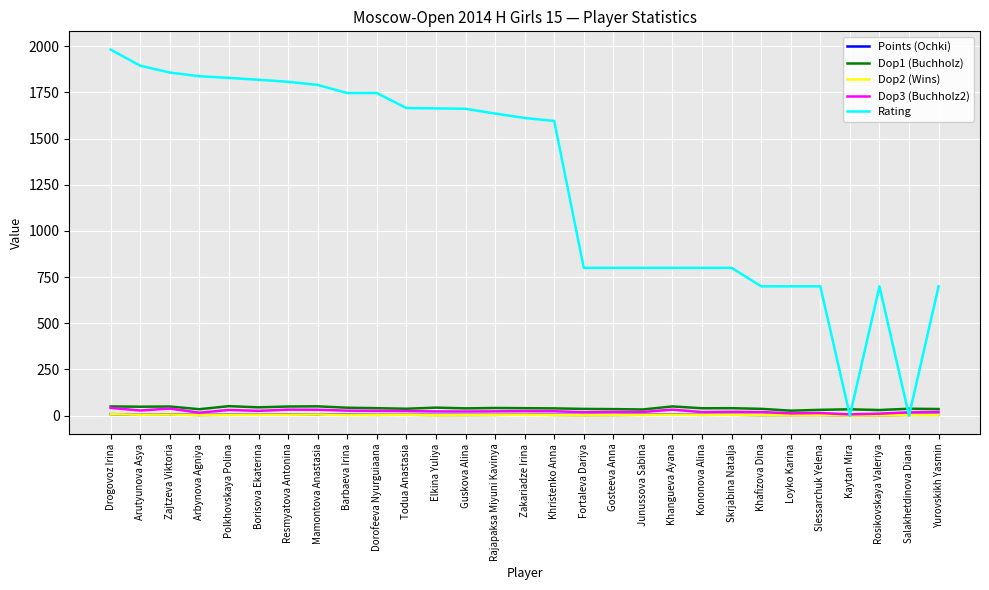

What is the maximum value shown in the chart?

1981.0